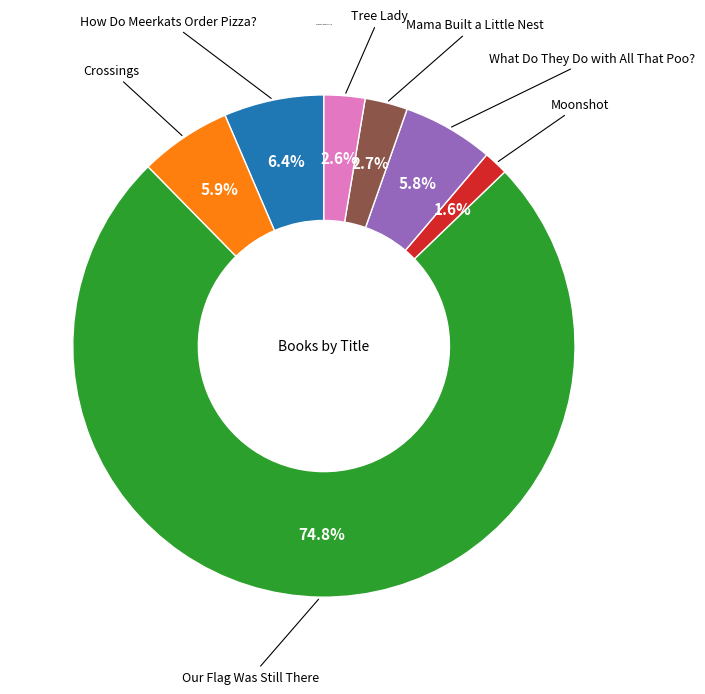

Does any single category account for the majority?

Yes